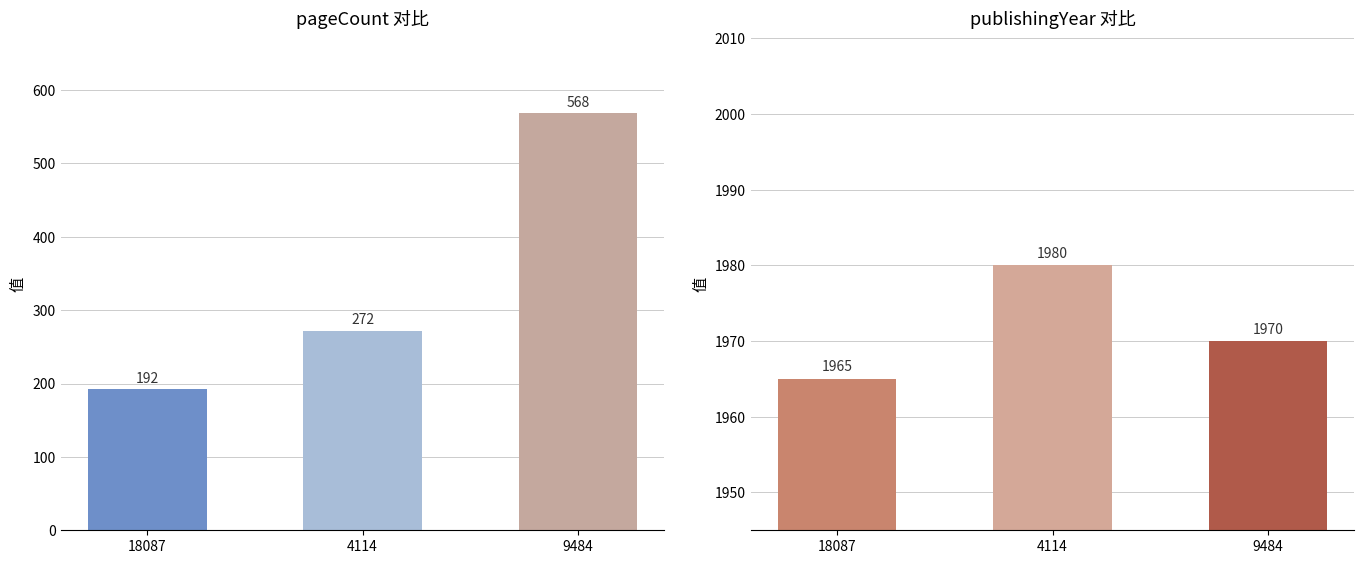

How many groups of bars are there?

3